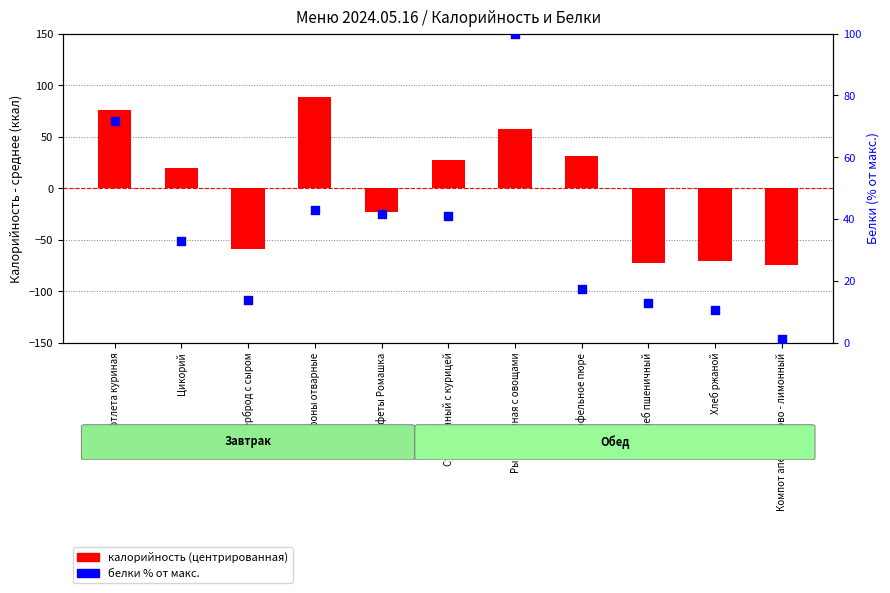

Which series contains the lowest Y value?

калорийность (центрированная)